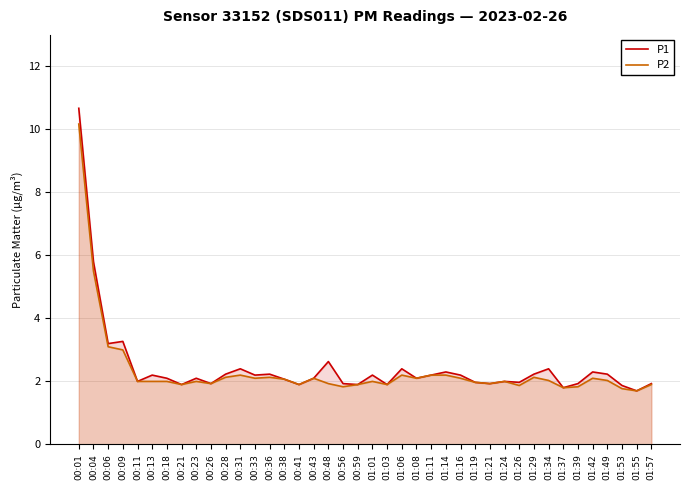

What is the difference between the P2 values at 00:06 and 00:23?

1.1